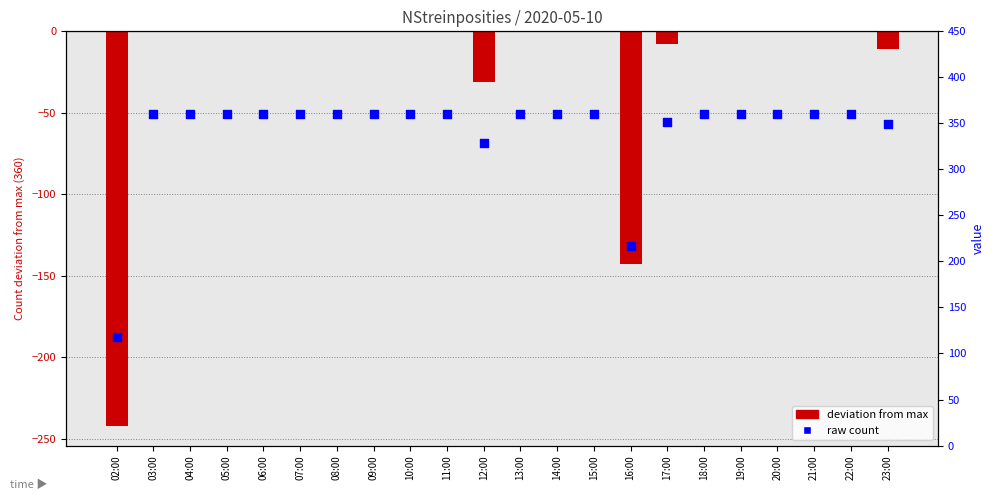

At how many categories does at least one series exceed 201?

21